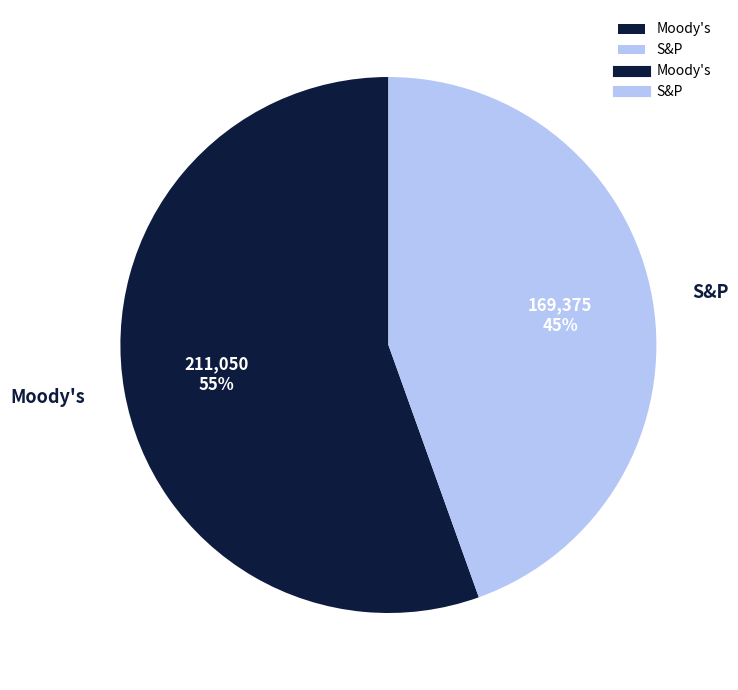

True or false: Moody's accounts for 67% of the total.

False